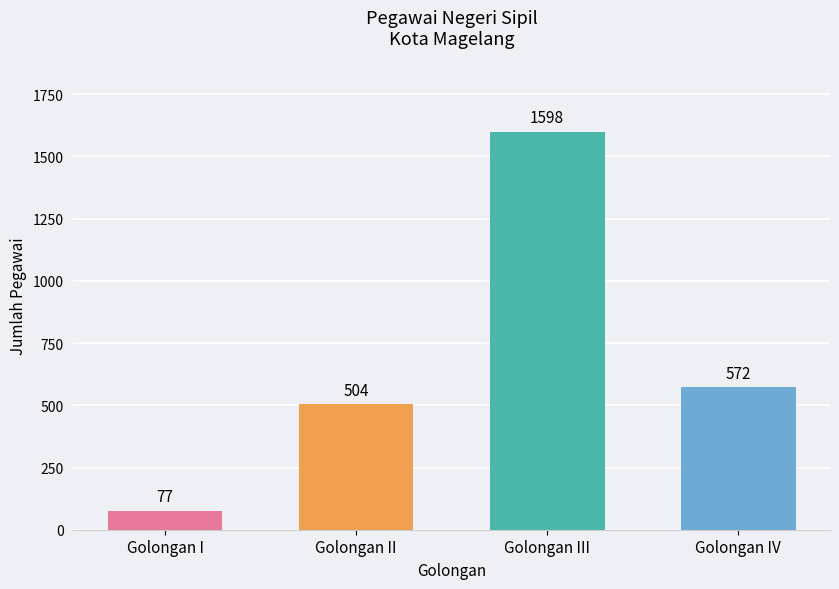

Is it true that the value at Golongan III is 1598?

True